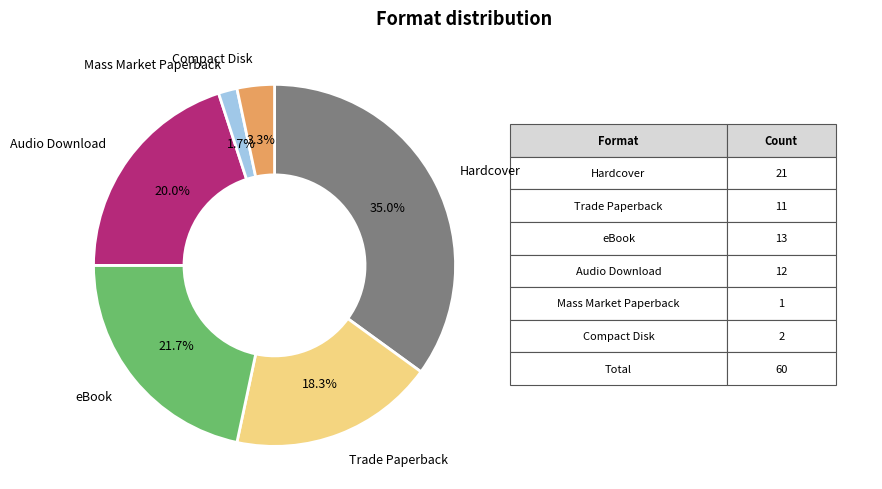

Is there a majority slice in this chart?

No